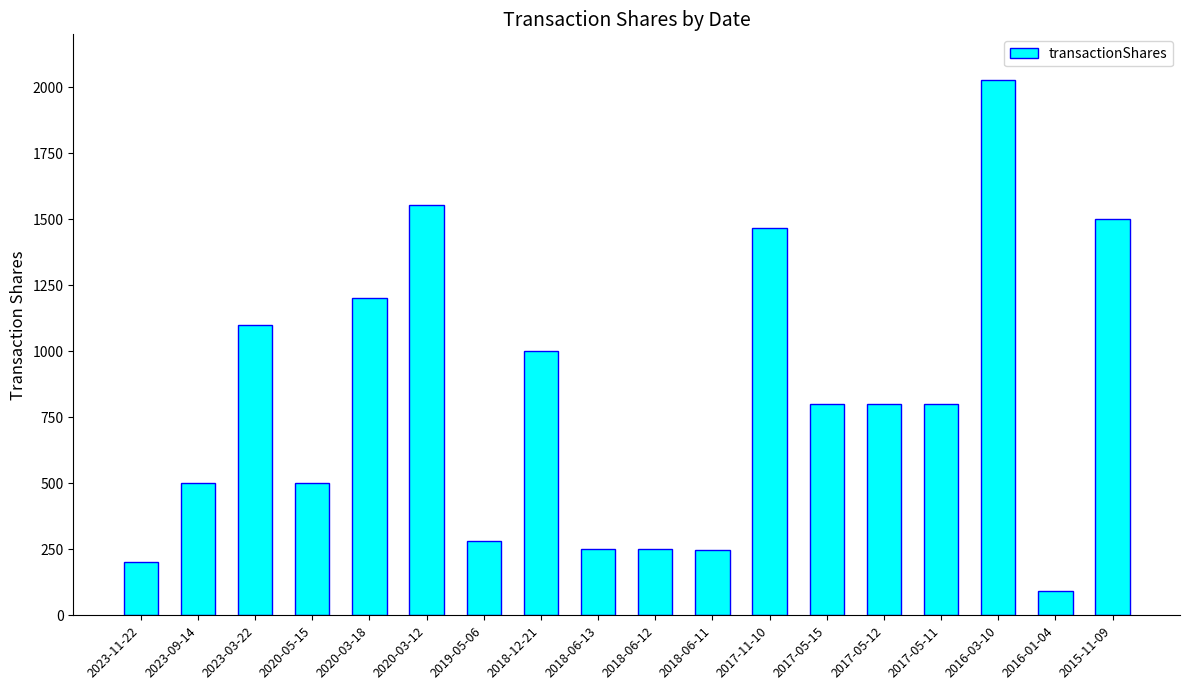

What is the value of the 10th bar from the left?

250